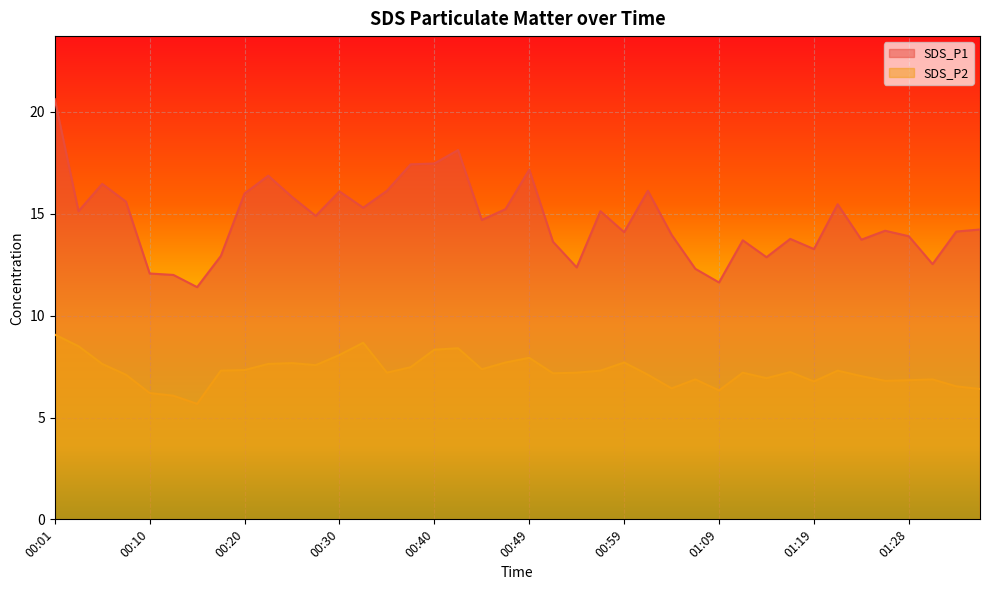

In SDS_P2, how many points are higher than both neighbors (excluding endpoints)?

10